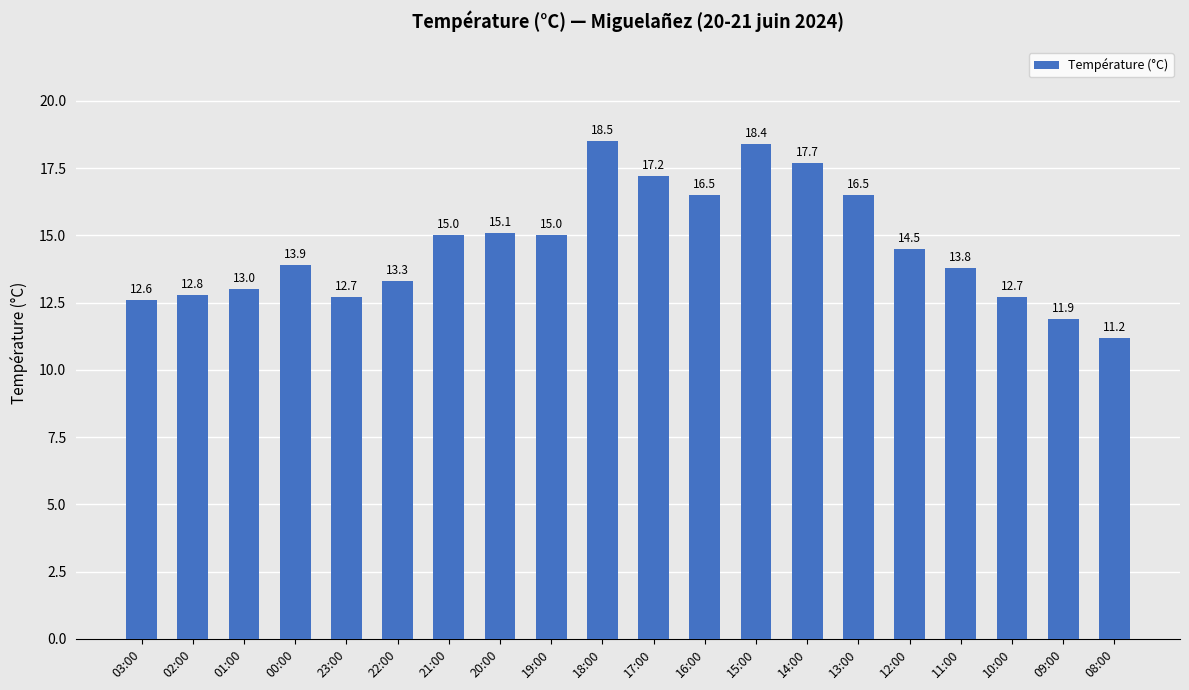

At which label does the data first exceed 14?

21:00